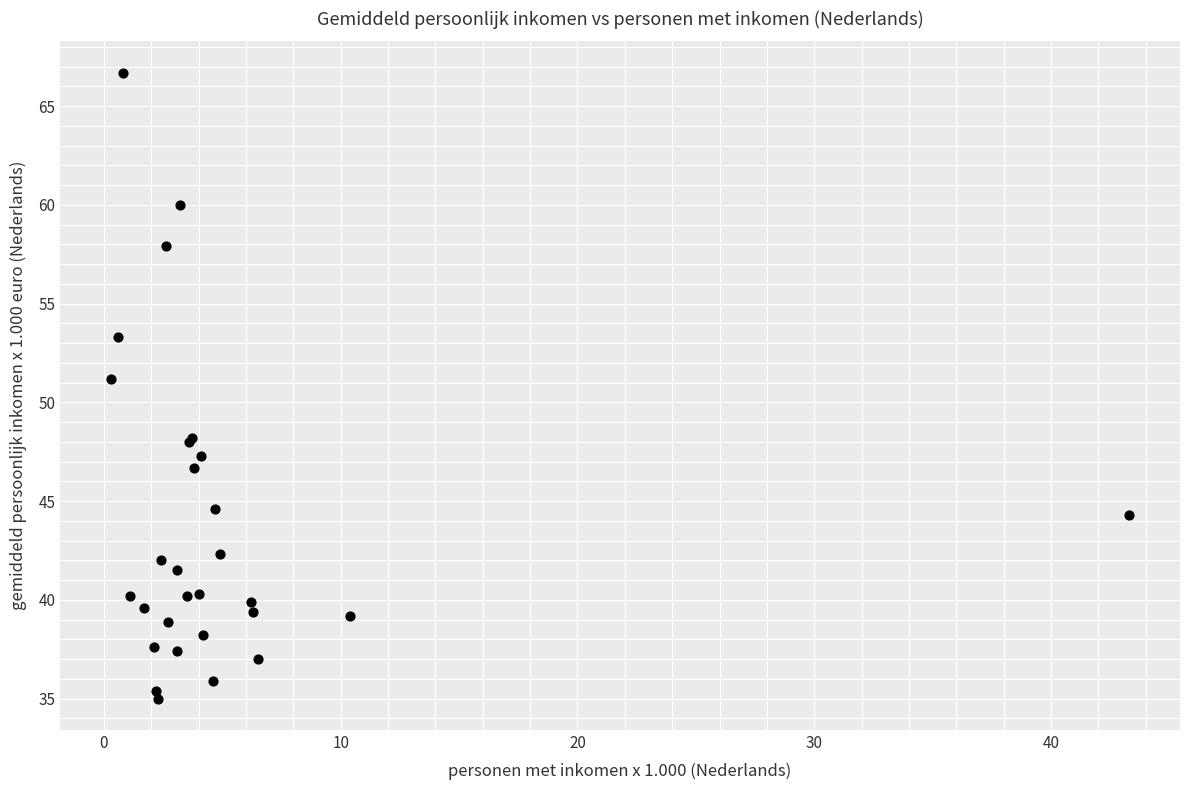

What Y value in the scatter plot is closest to 50?

51.2